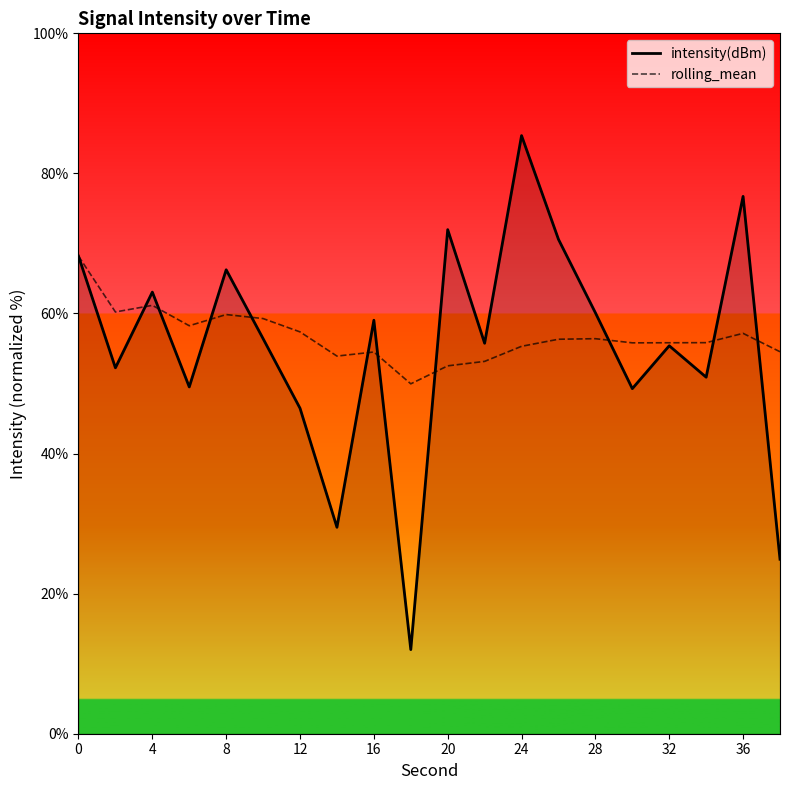

True or false: intensity(dBm) has more than 1 points higher than both neighbors.

True